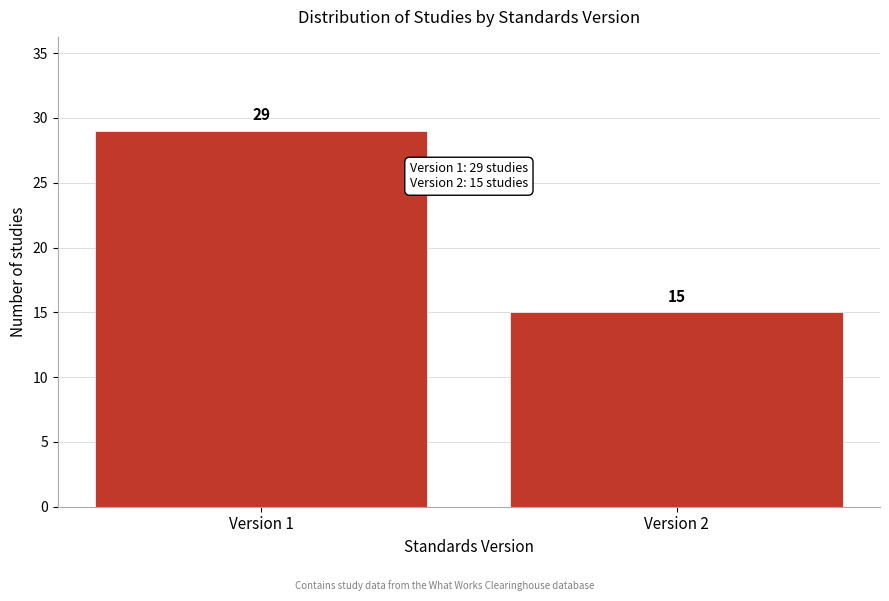

Reading right to left, list all the values displayed in this chart.

Version 2=15	Version 1=29